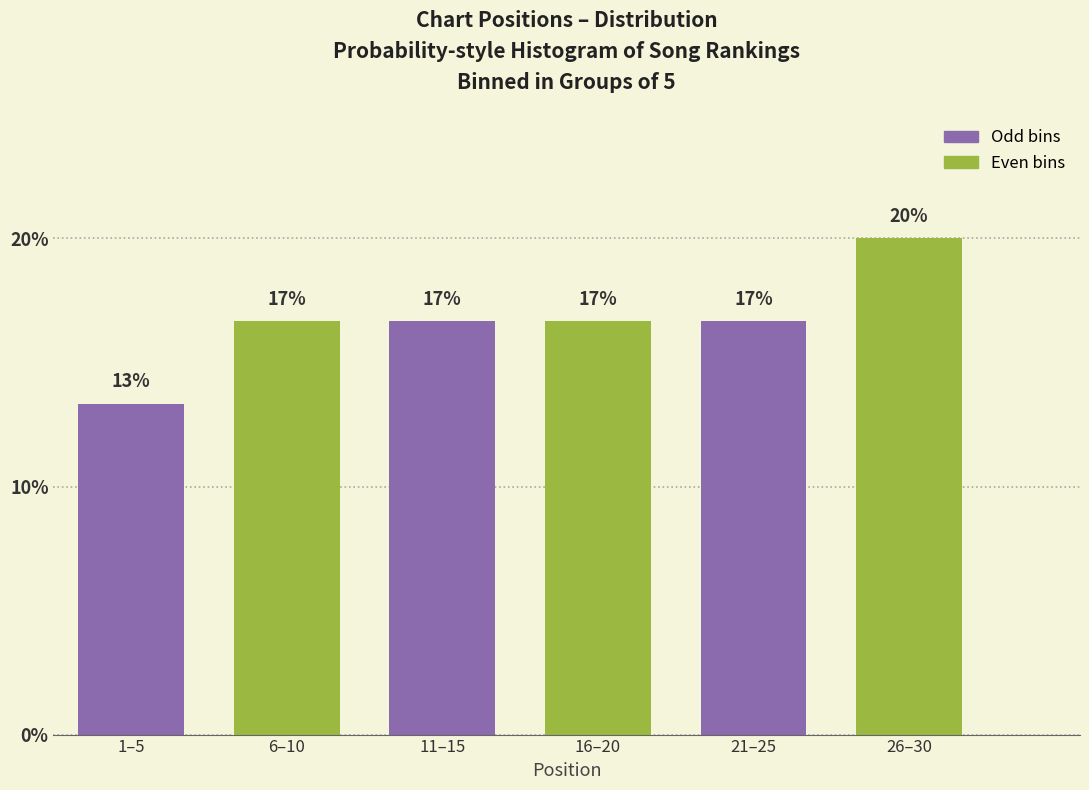

Does the chart contain any negative values?

No